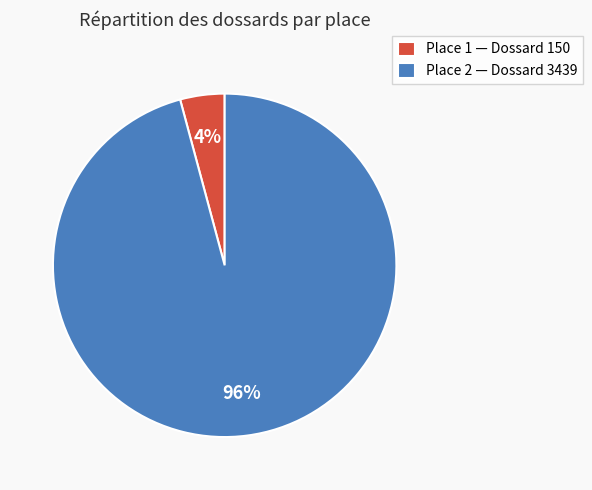

Rank the categories by value from lowest to highest.

Place 1 — Dossard 150, Place 2 — Dossard 3439